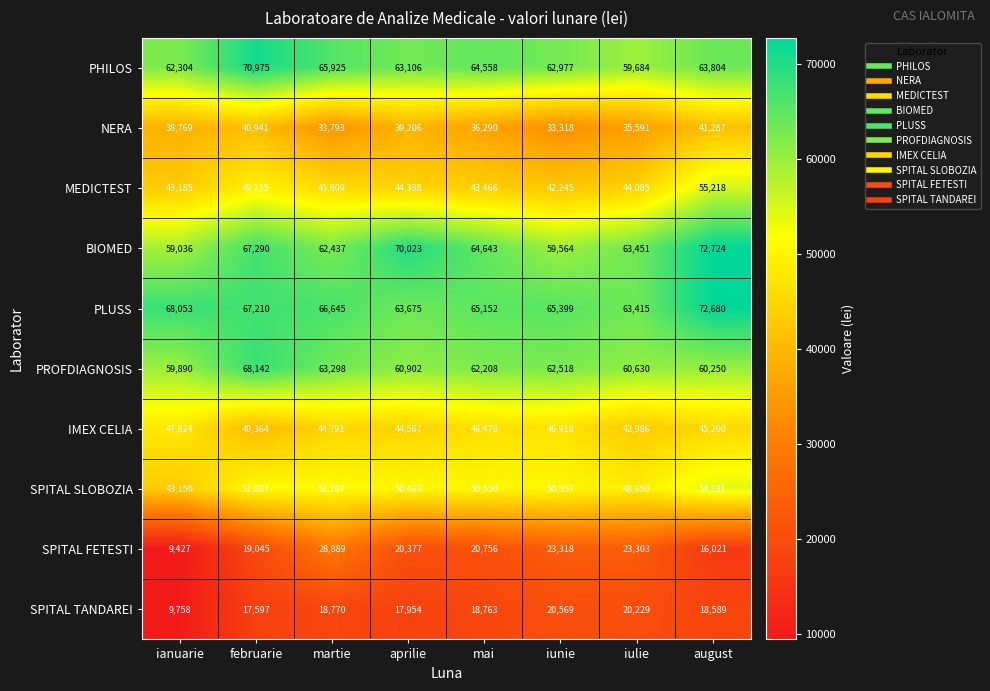

At ianuarie, list the series in order from smallest to largest.

SPITAL FETESTI, SPITAL TANDAREI, NERA, SPITAL SLOBOZIA, MEDICTEST, IMEX CELIA, BIOMED, PROFDIAGNOSIS, PHILOS, PLUSS